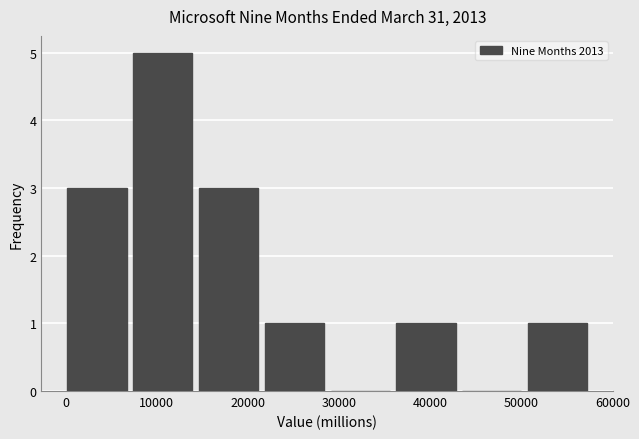

Which range on the x-axis has the tallest bar?

7000 to 15000